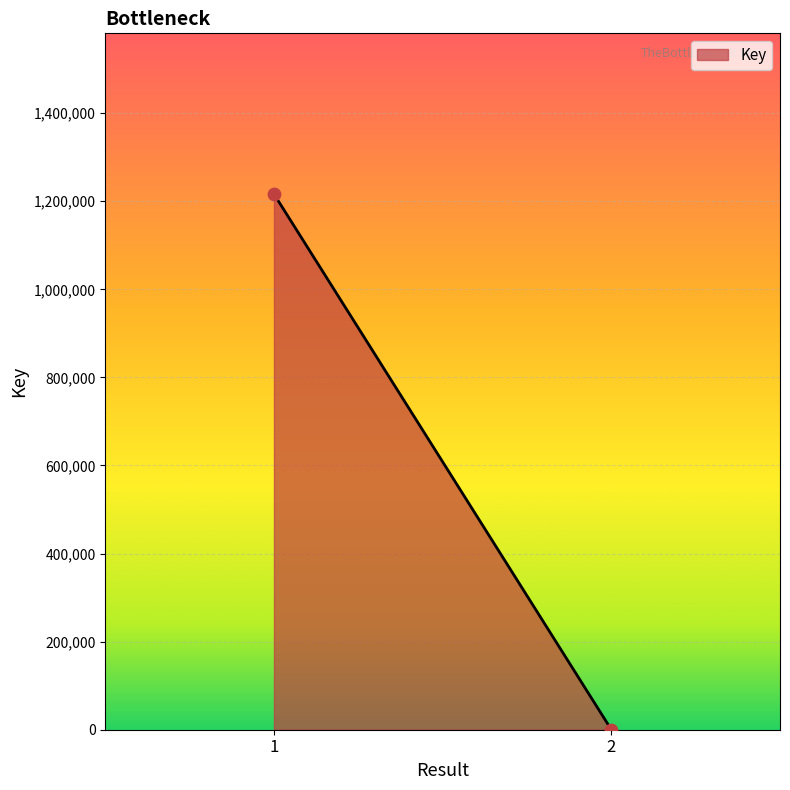

What is the range of Y values (max minus min)?

1216150